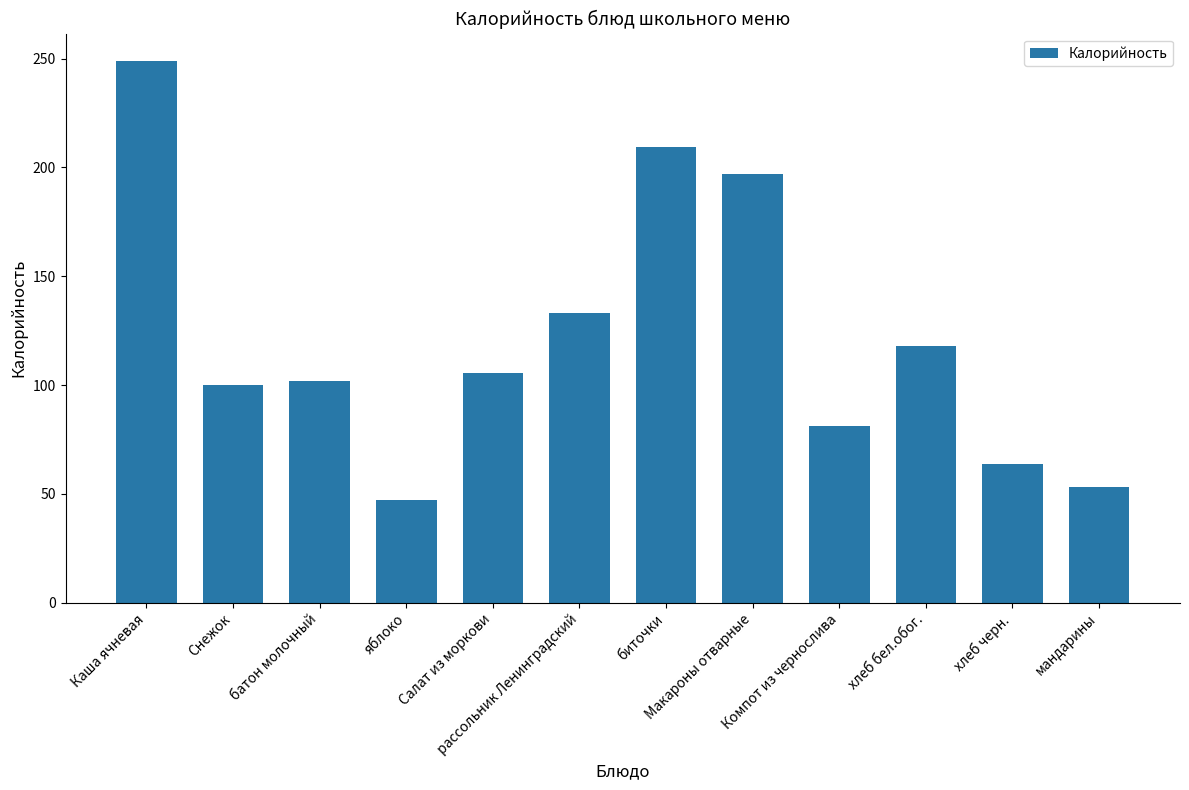

Which label corresponds to the largest value in the chart?

Каша ячневая